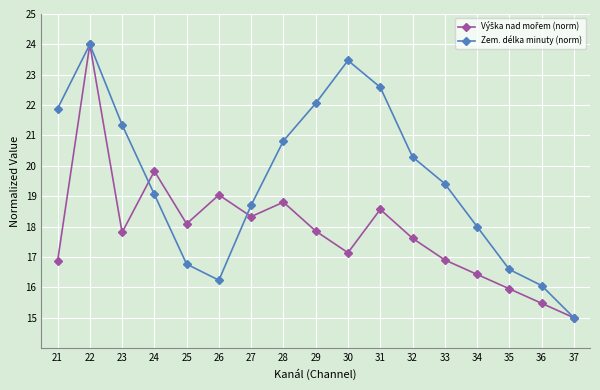

What is the lowest value of the Zem. délka minuty (norm) series?

15.0